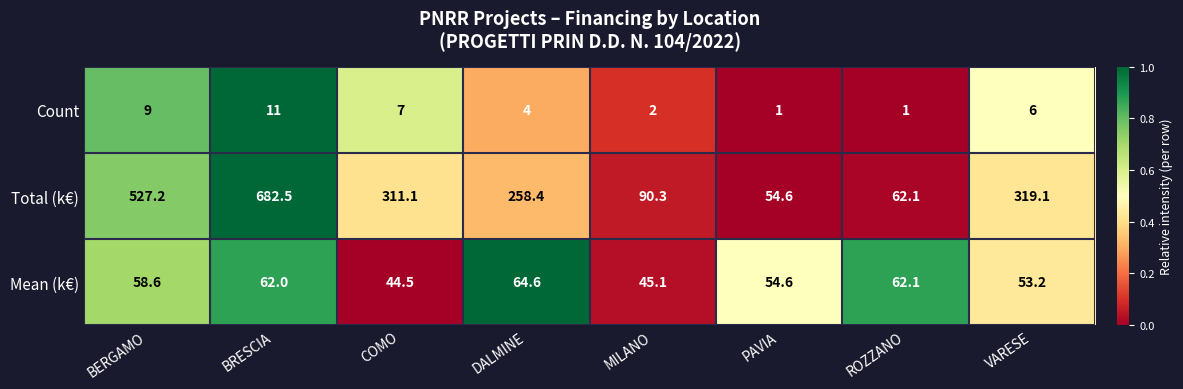

Rank the series by their maximum value, from lowest to highest.

Count, Mean (k€), Total (k€)